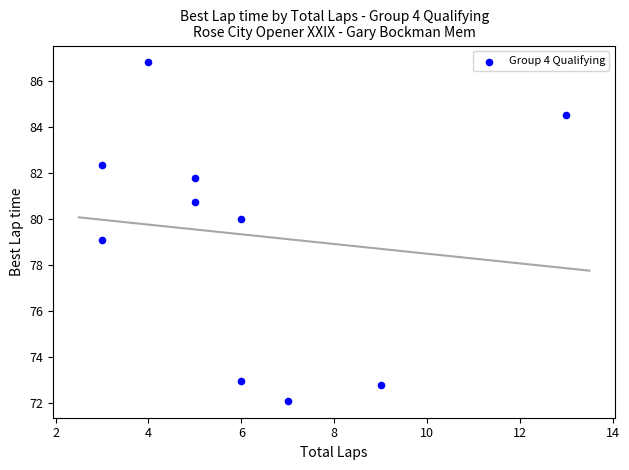

What is the range of Y values (max minus min)?

14.7